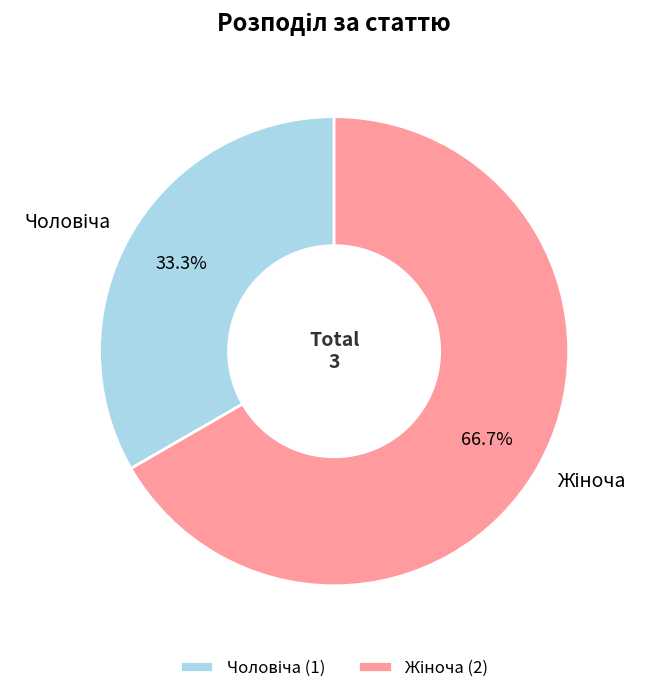

Does any single category account for the majority?

Yes